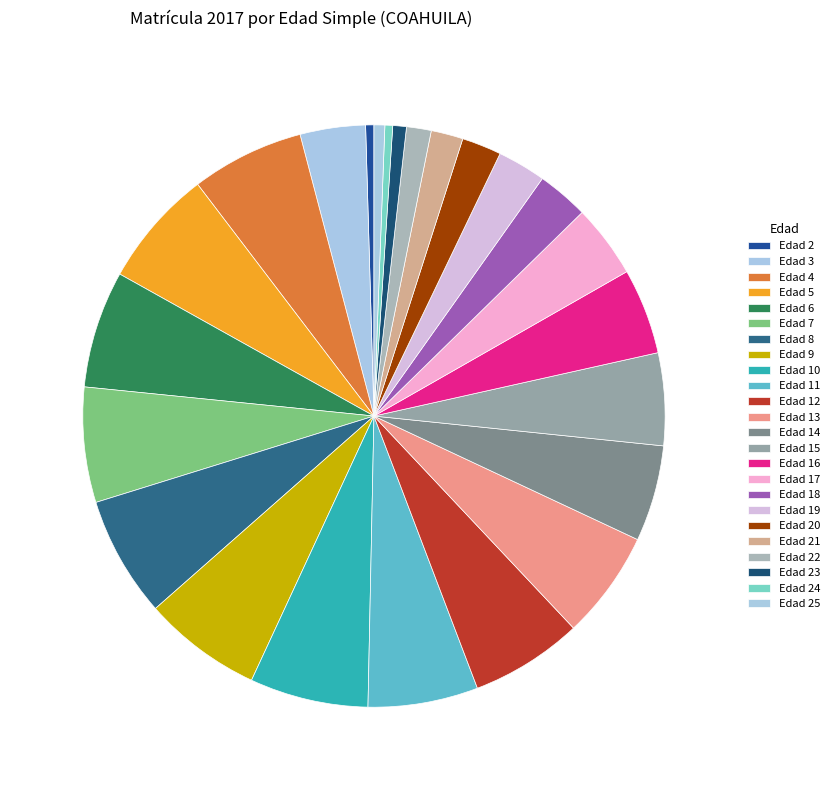

Count the number of slices in the pie.

24